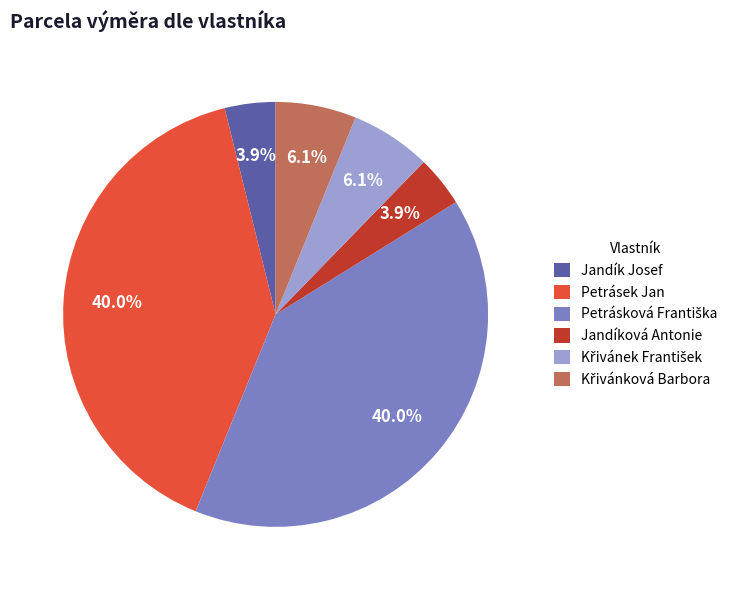

What is the ratio of the value at Jandíková Antonie to the value at Jandík Josef?

1.0